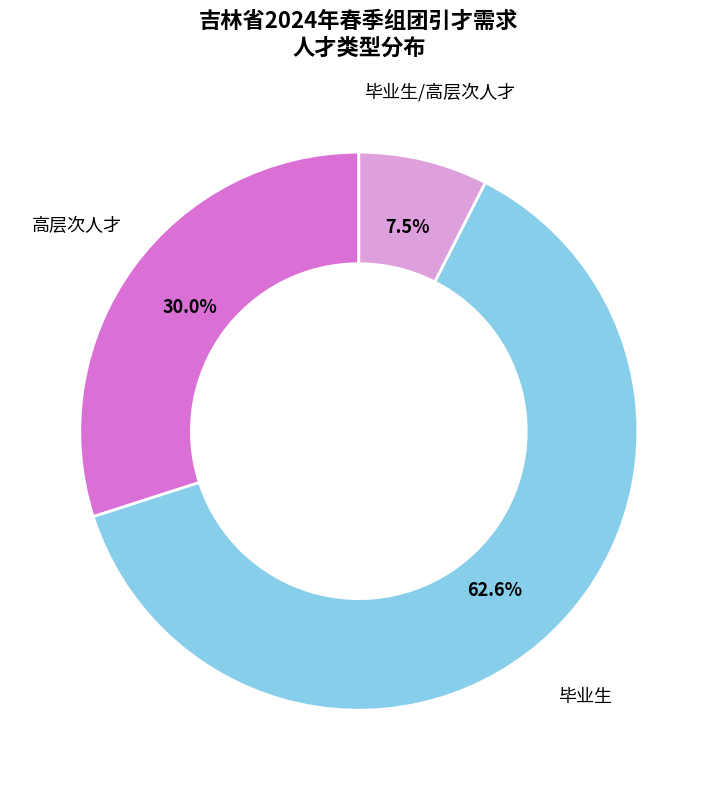

To the nearest percent, what is the average slice percentage?

33%